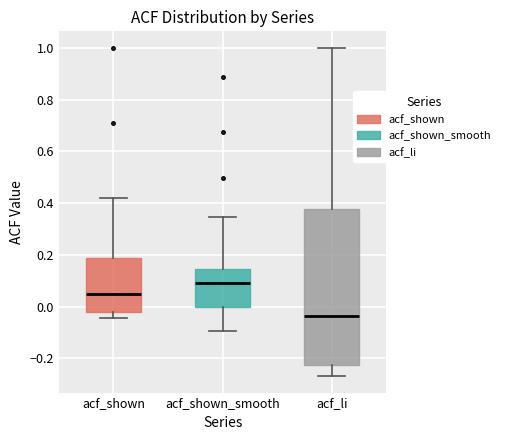

Reading left to right, read every box against the y-axis: the position of its median line, the range the box covers, and the ends of its whiskers. The values are not printed on the chart, so give them approximately, as read against the axis.

acf_shown: median 0.04, box -0.02 to 0.18, whiskers -0.04 to 0.42
acf_shown_smooth: median 0.10, box 0.00 to 0.14, whiskers -0.10 to 0.34
acf_li: median -0.04, box -0.22 to 0.38, whiskers -0.26 to 1.00